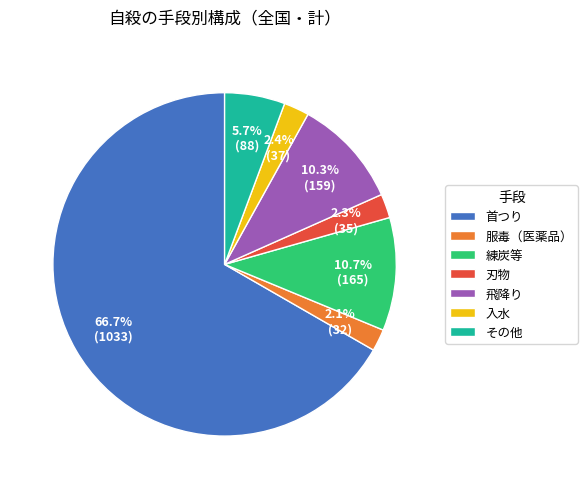

What is the largest slice in the pie chart?

首つり